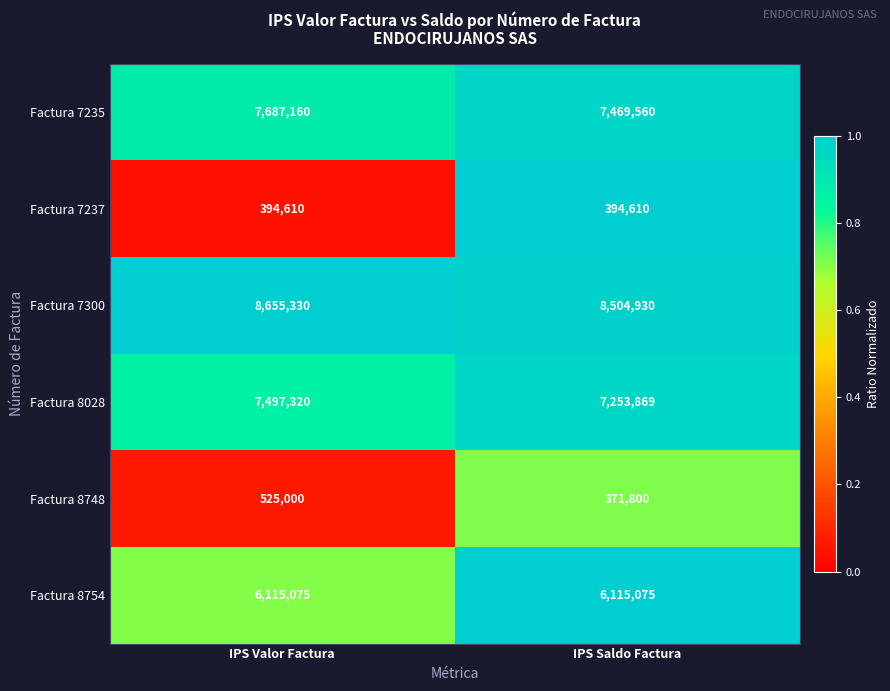

What is the difference between the highest and lowest values at IPS Valor Factura?

8260720